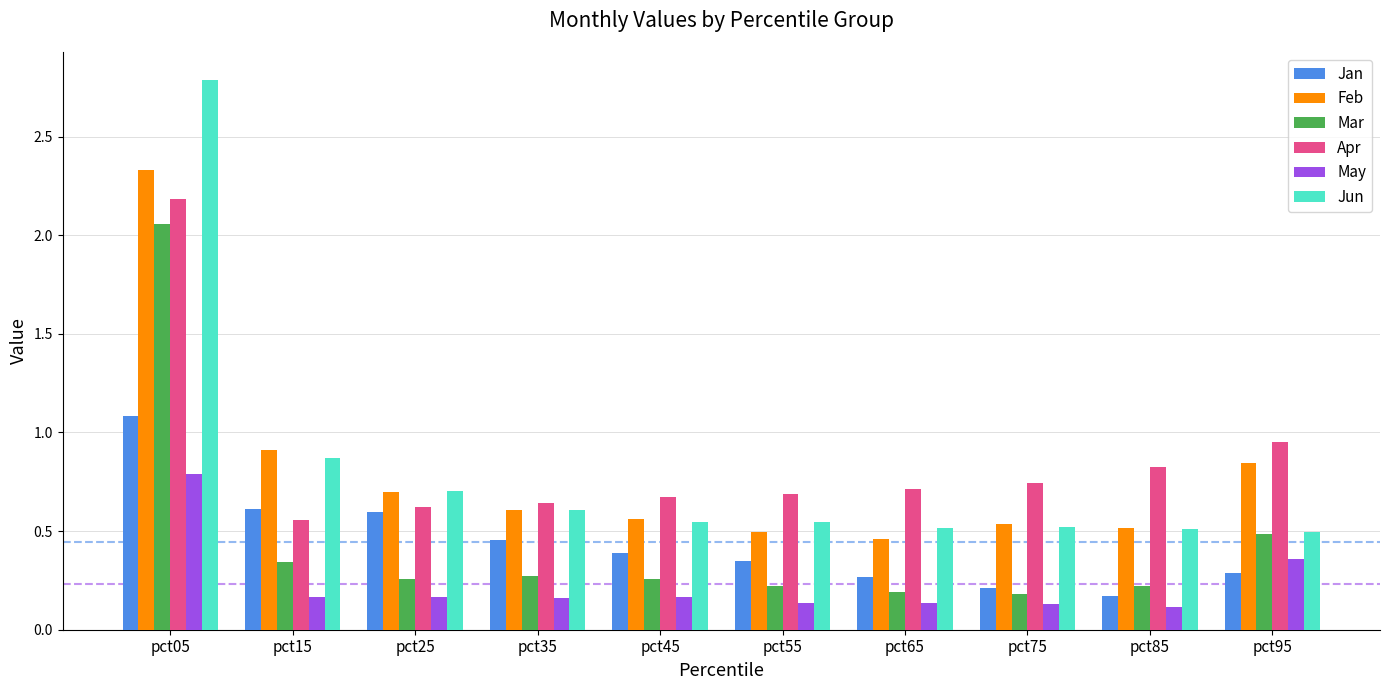

Which category has the highest value across all series?

pct05